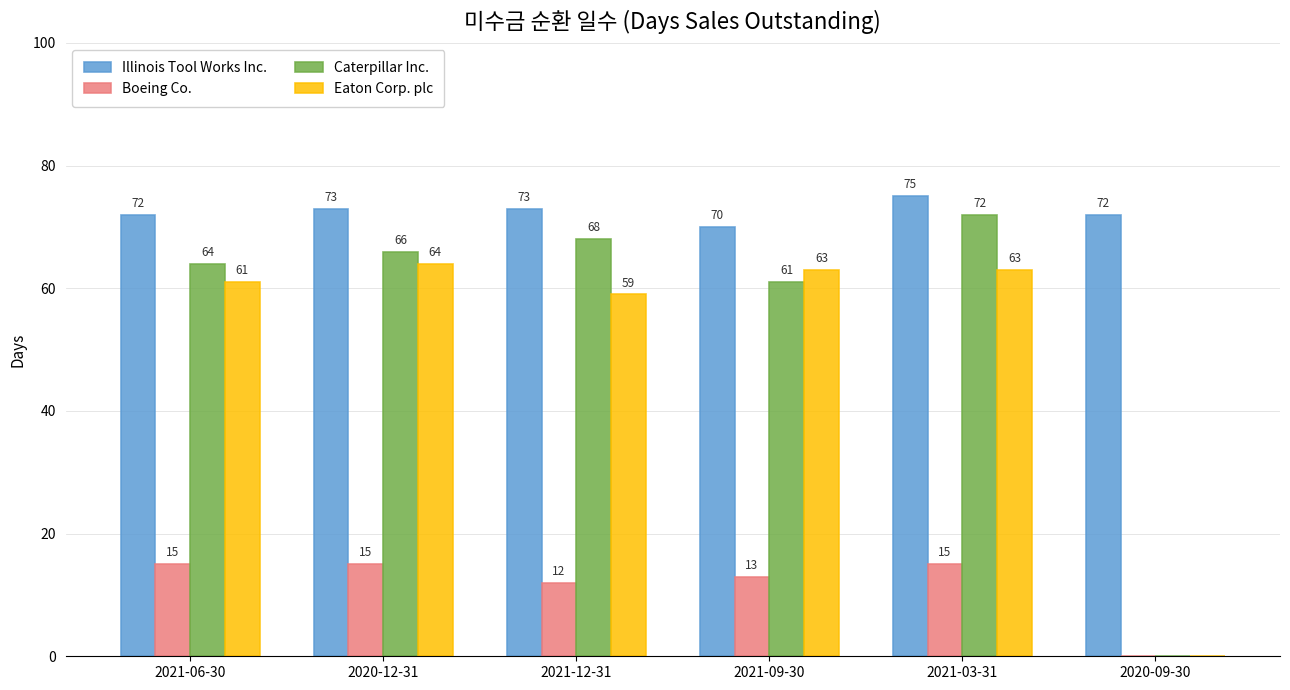

What is the sum of all Caterpillar Inc. values?

331